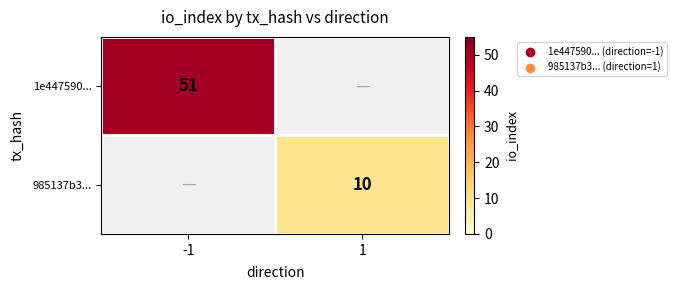

Is it true that 1e447590... equals 51 at -1?

True